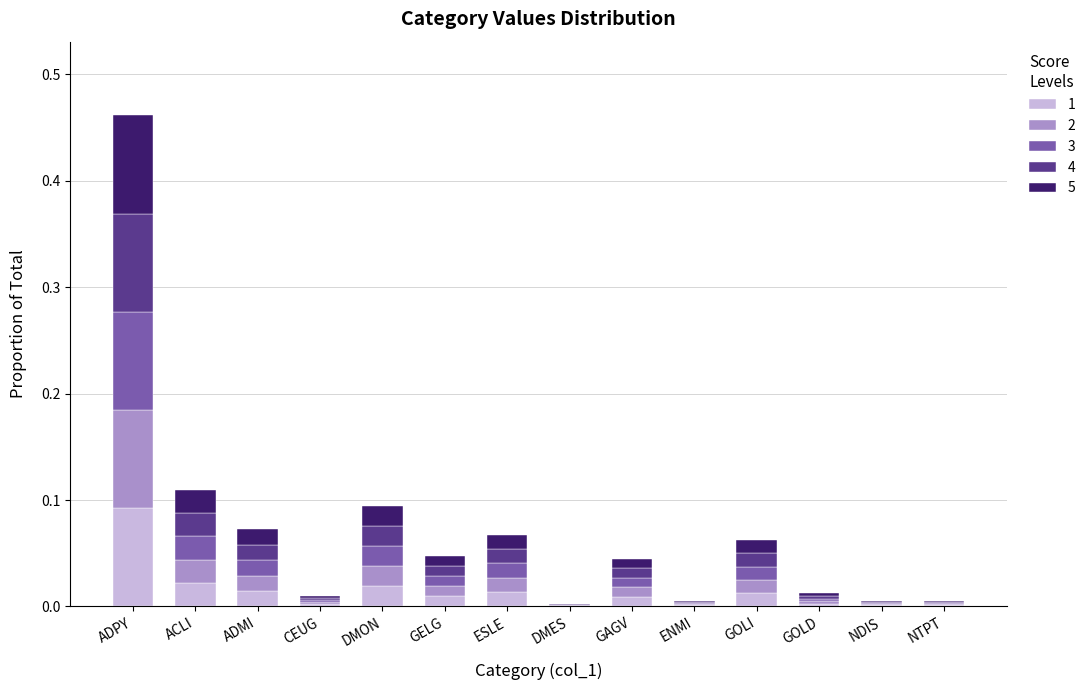

Which category has the highest value in the 1 series?

ADPY